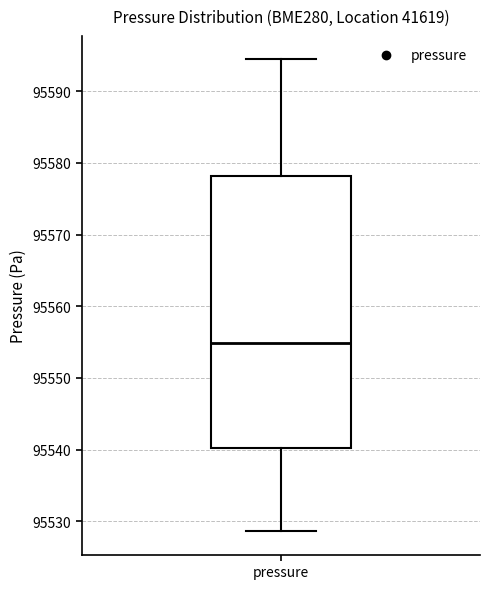

Where does the lower whisker of the box for pressure end on the y-axis? The values are not printed on the chart, so give them approximately, as read against the axis.

95529